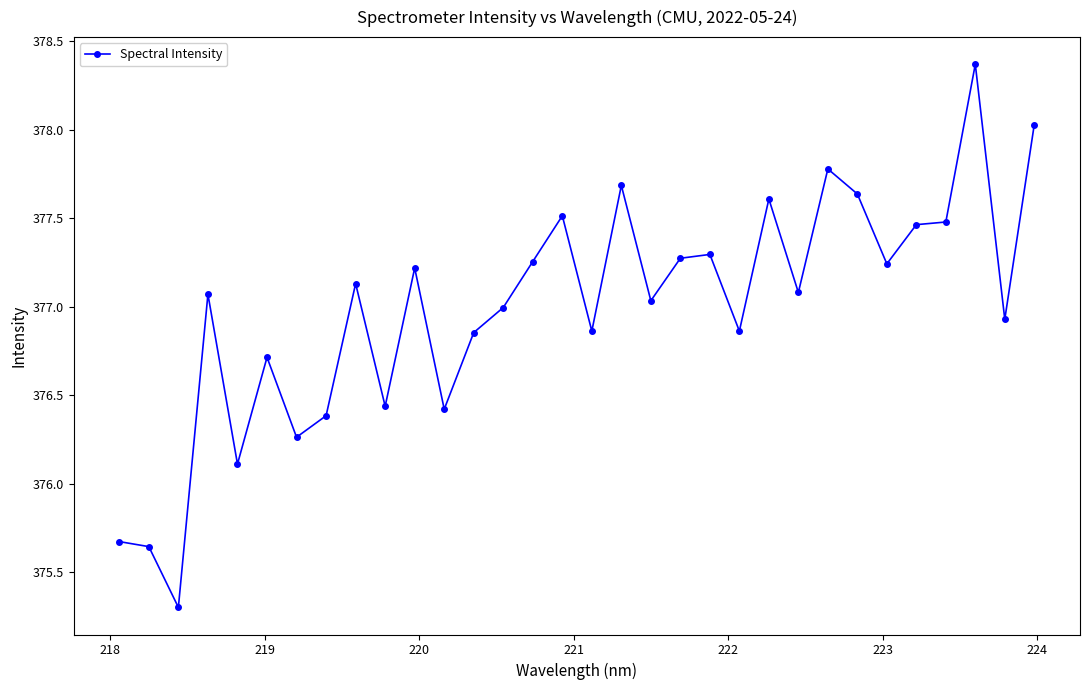

What is the sum of all values?

12063.6